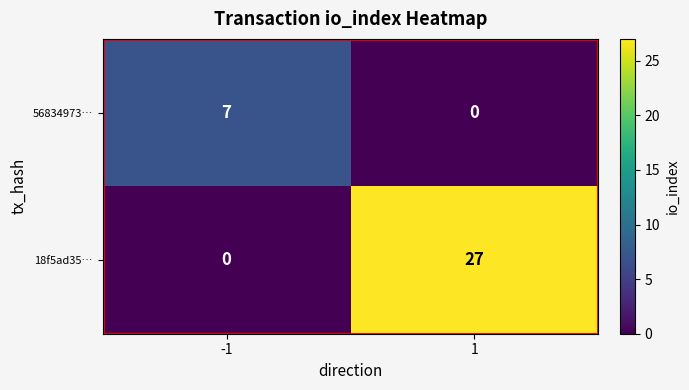

How many distinct data groups are displayed?

2